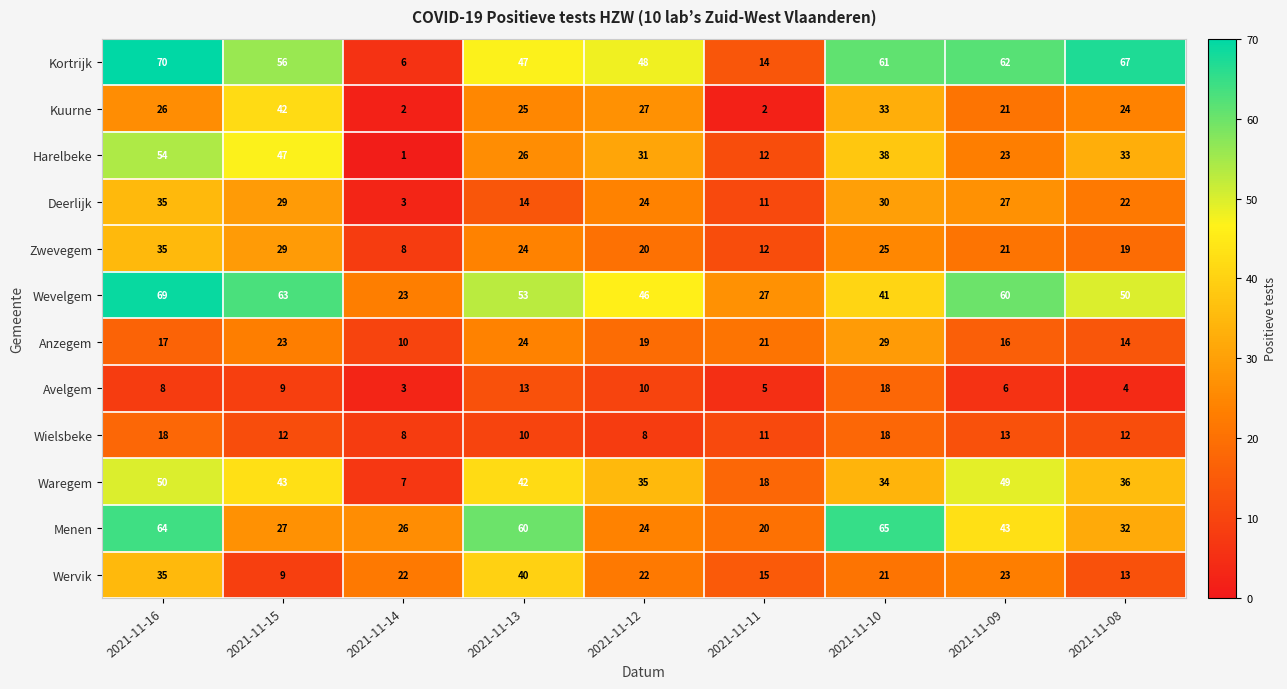

True or false: Anzegem has a value of 9 at 2021-11-13.

False